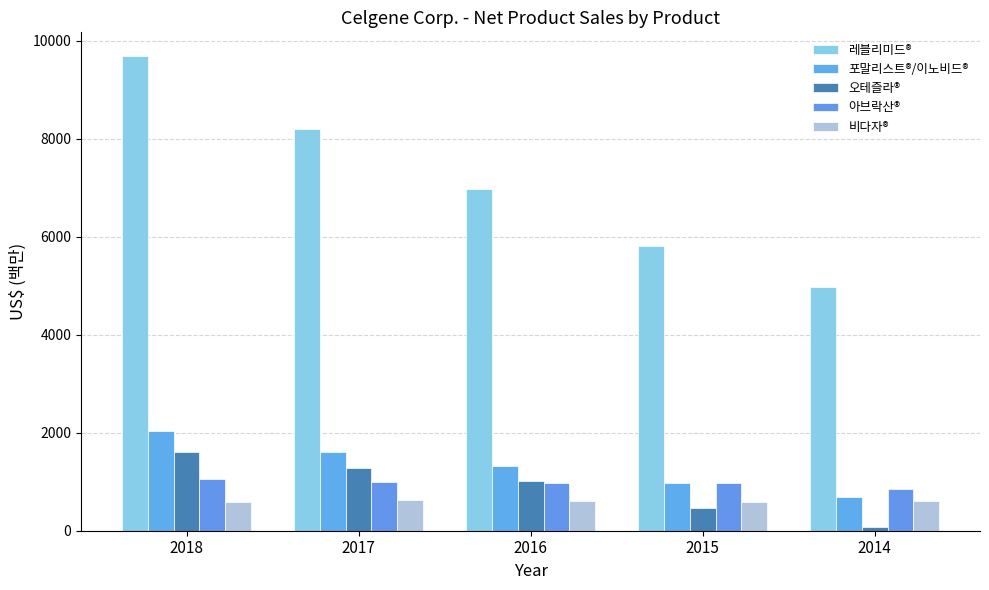

Does the chart contain stacked bars?

No